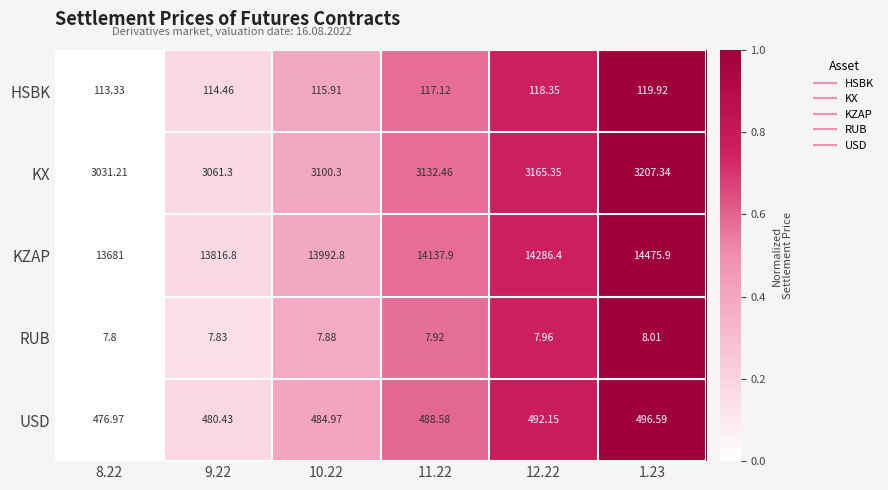

How many series are shown in this chart?

5